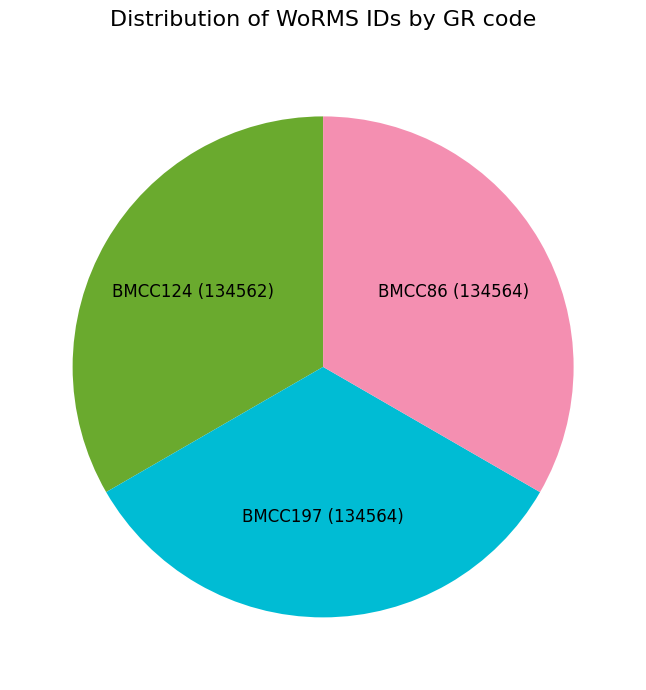

Do BMCC86 and BMCC197 together represent more than half of the pie?

Yes